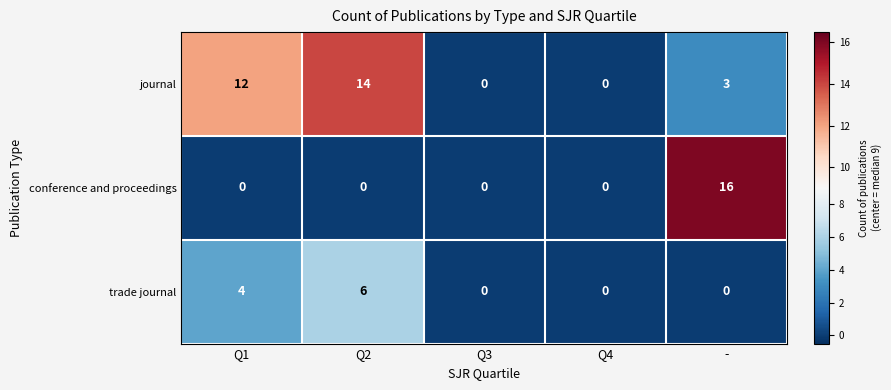

Which series has the largest range (max minus min)?

conference and proceedings